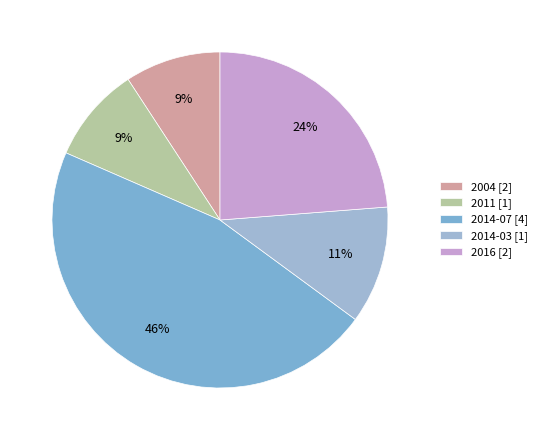

Count the number of slices in the pie.

5